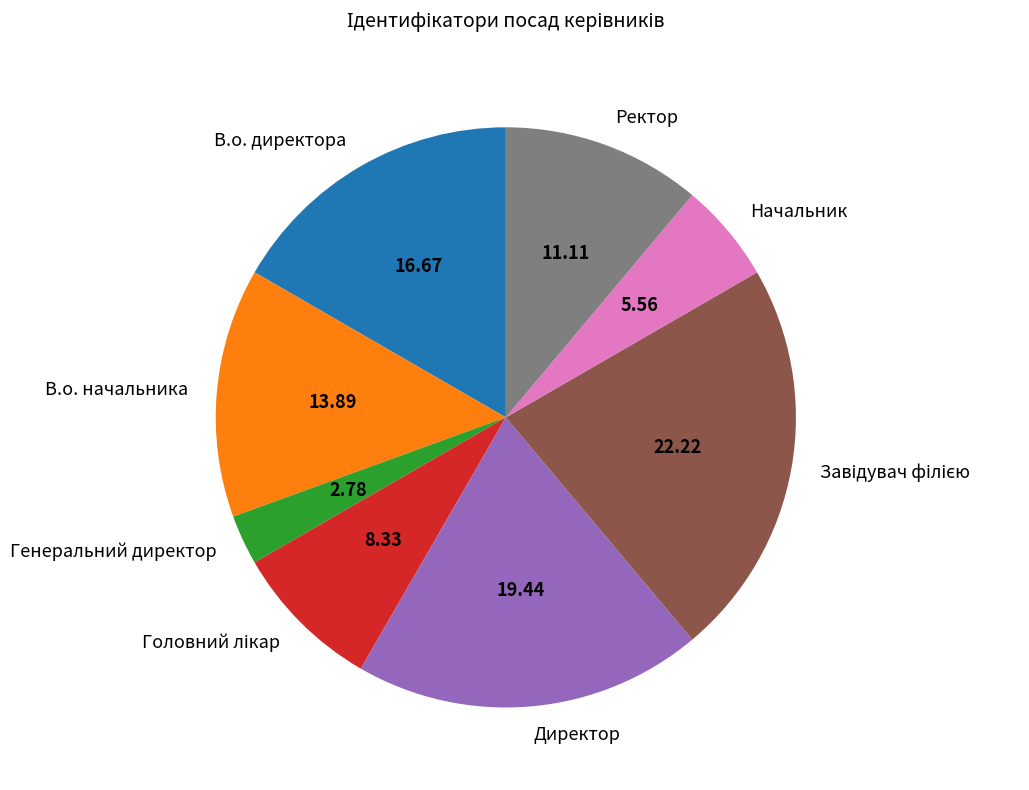

Is there a majority slice in this chart?

No